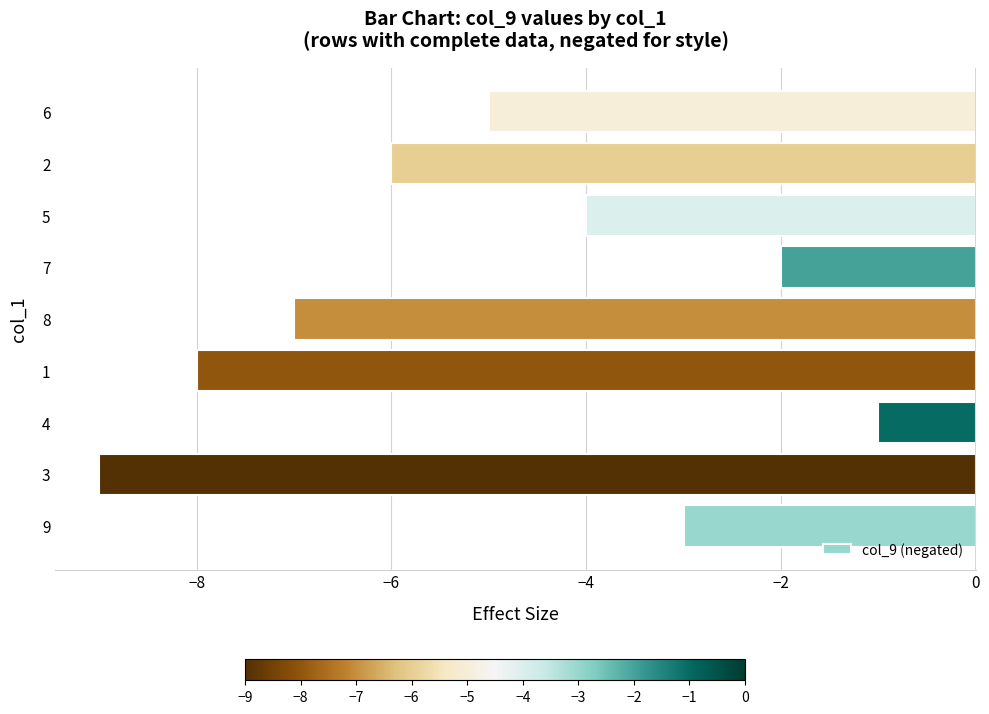

What value does the data have at 9?

-3